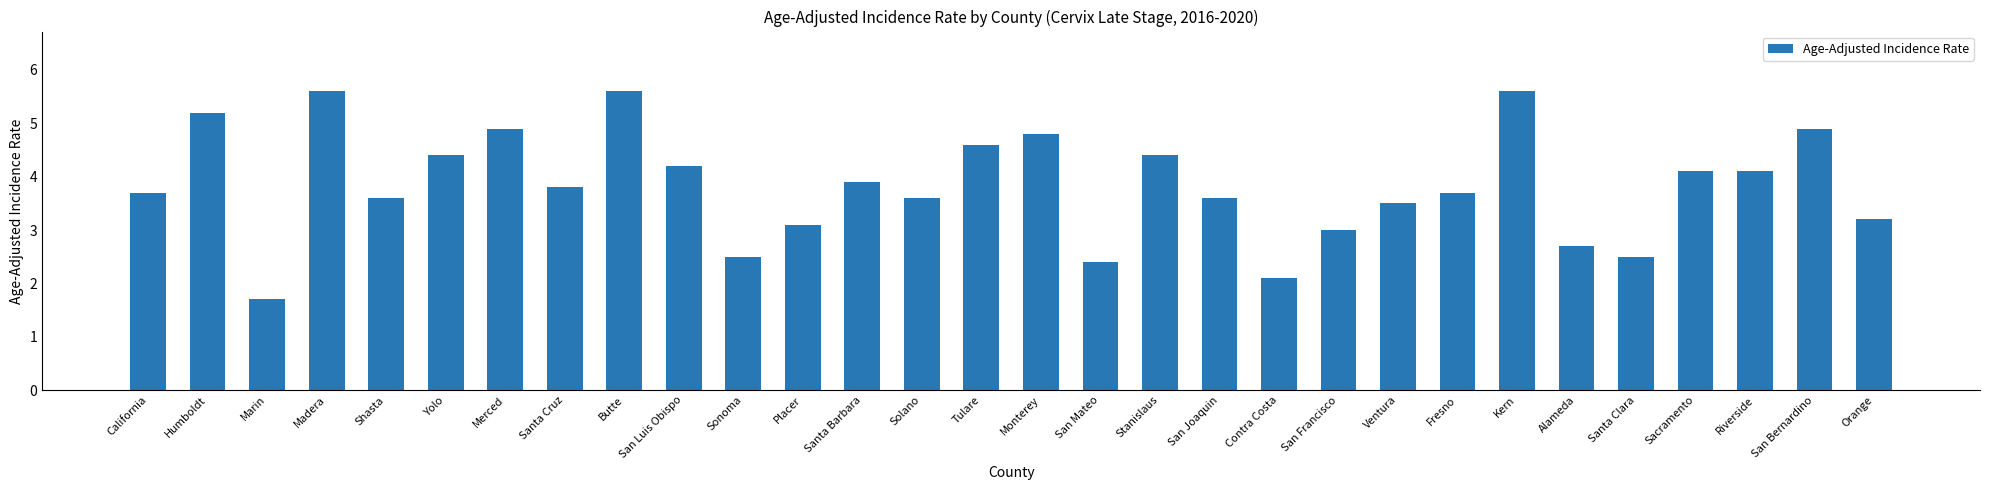

Are the bars grouped side by side (vs. stacked)?

No